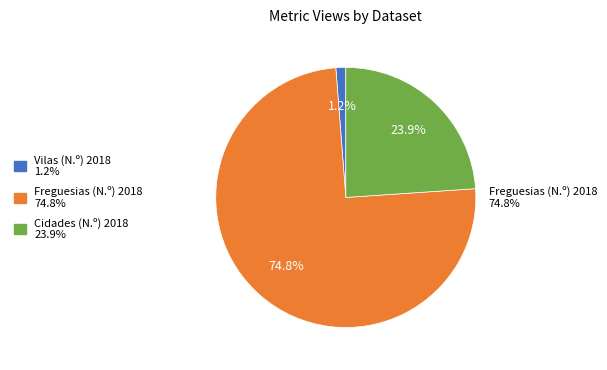

Which slice is the largest?

Freguesias (N.º) 2018